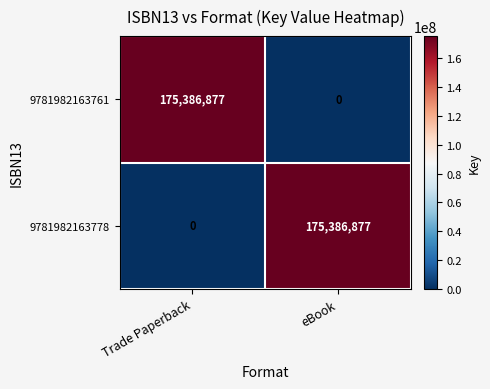

What is the sum of all 9781982163761 values?

175386877